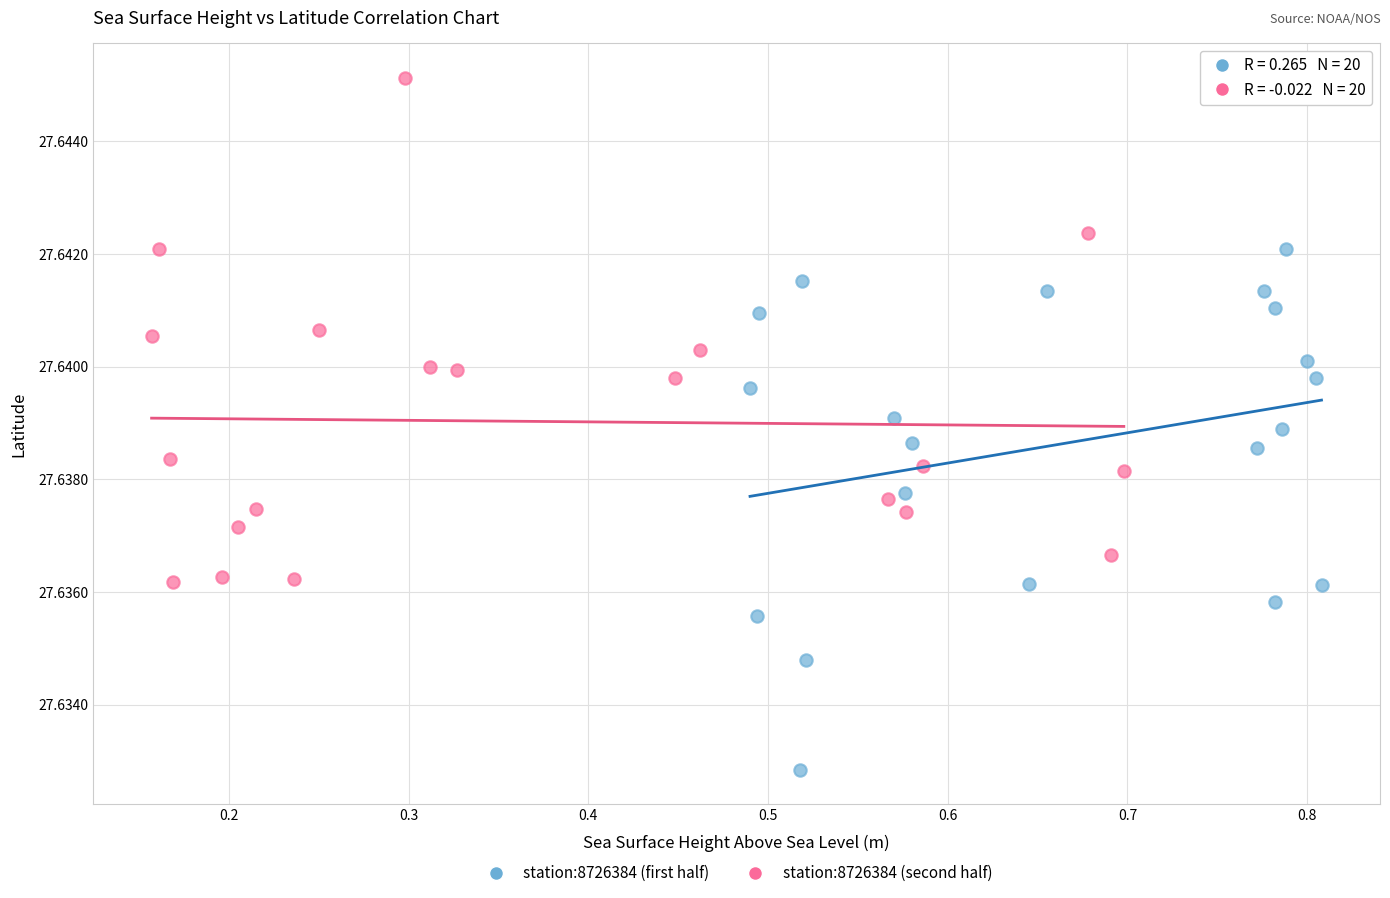

Which series contains the highest Y value?

station:8726384 (second half)